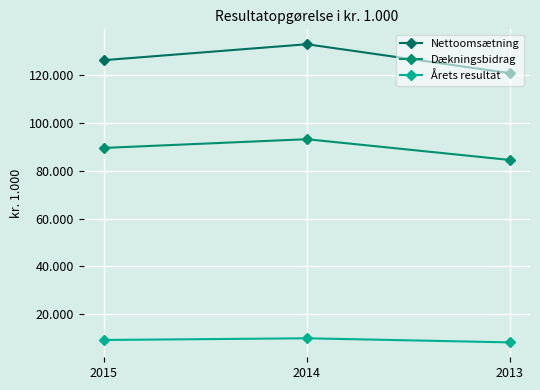

True or false: Nettoomsætning has a value of 46026 at 2013.

False